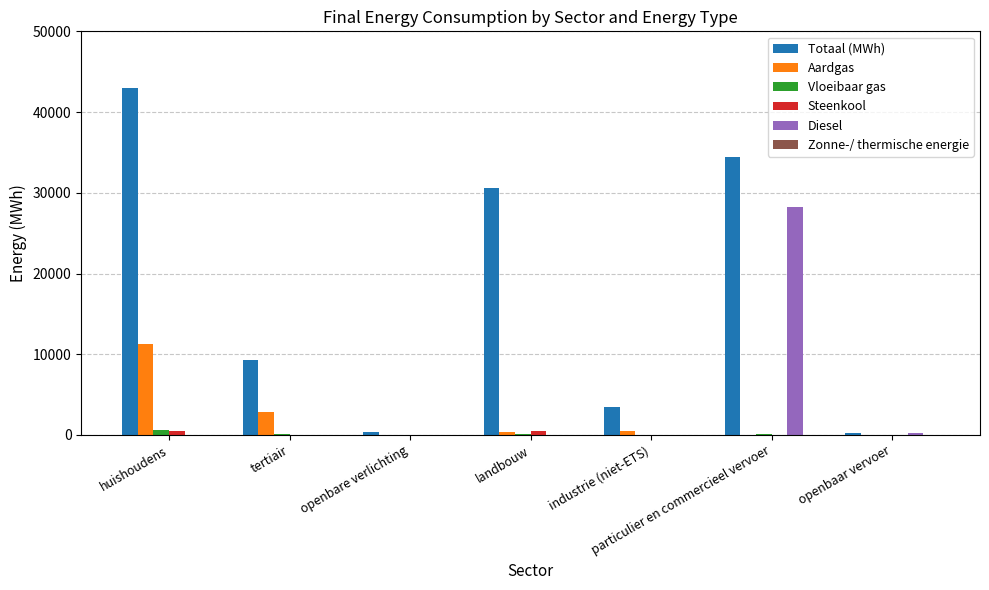

At which category is the sum across all series the highest?

particulier en commercieel vervoer